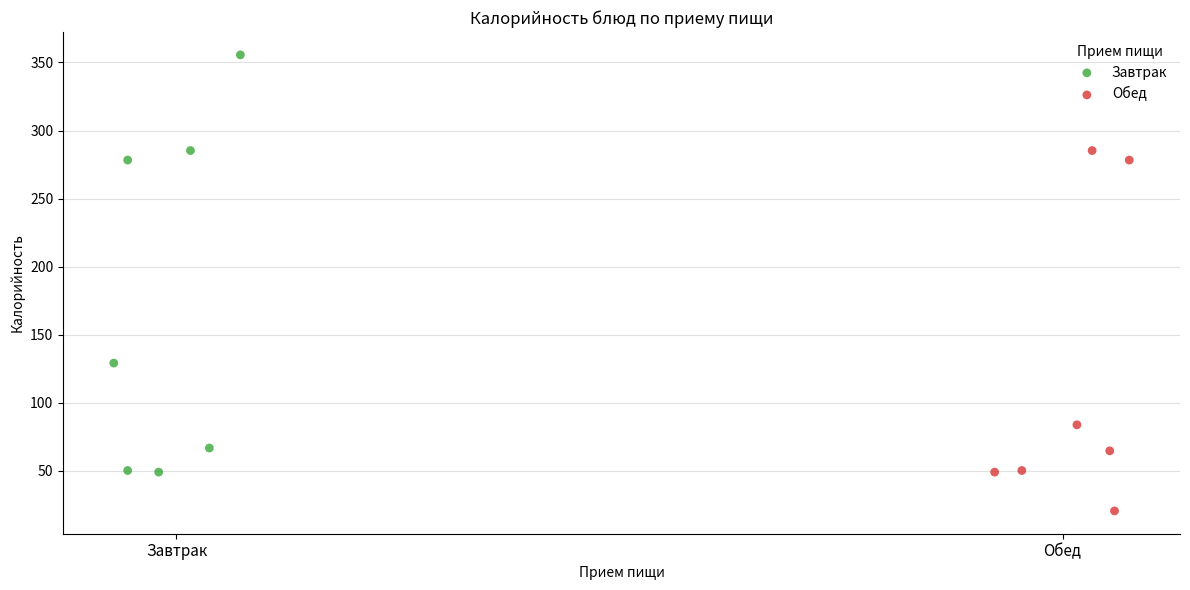

Which series contains the lowest Y value?

Обед